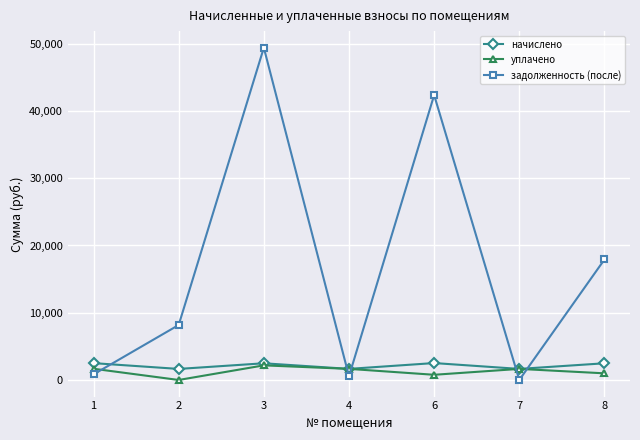

Is this an area chart (filled region under the line)?

No